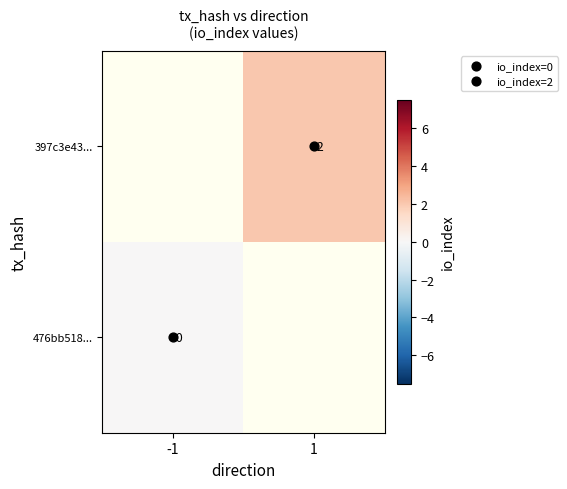

What is the maximum value shown in the chart?

2.0